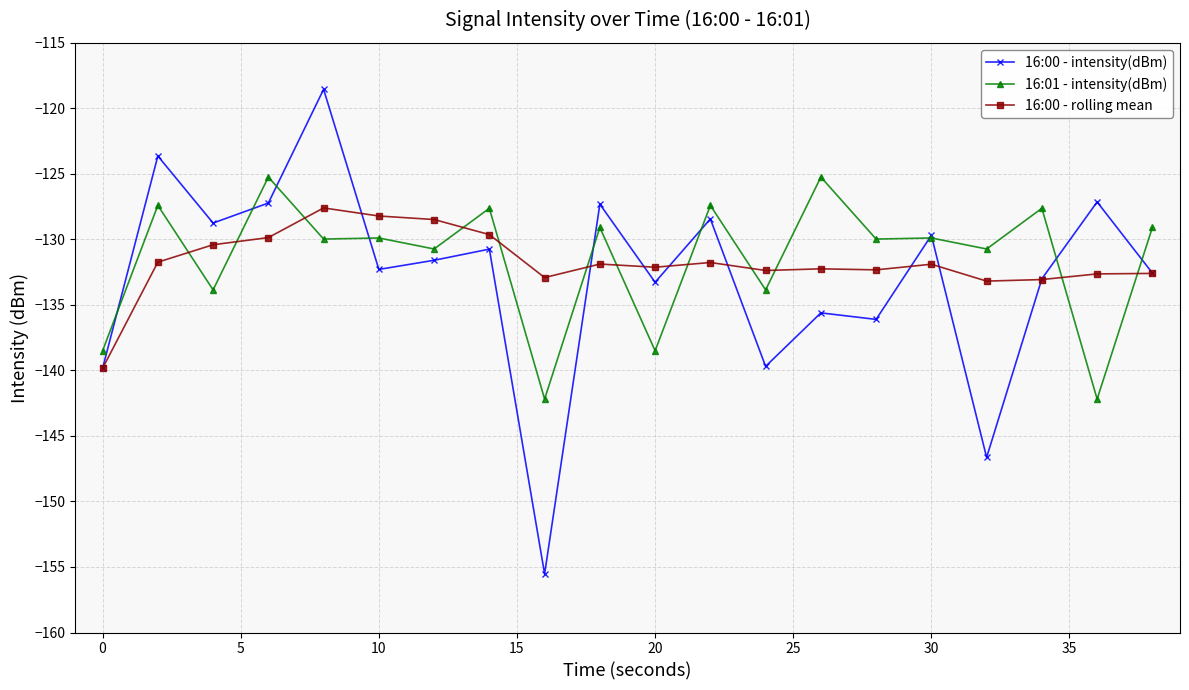

Which series ends up on top after the final intersection of 16:01 - intensity(dBm) and 16:00 - rolling mean?

16:01 - intensity(dBm)